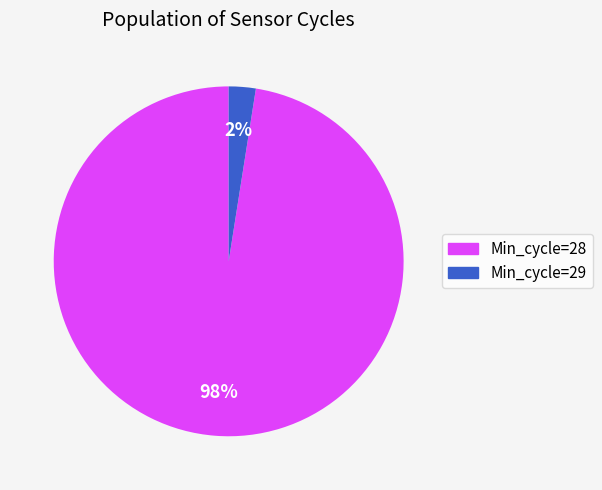

Is there any slice that represents more than half of the pie?

Yes